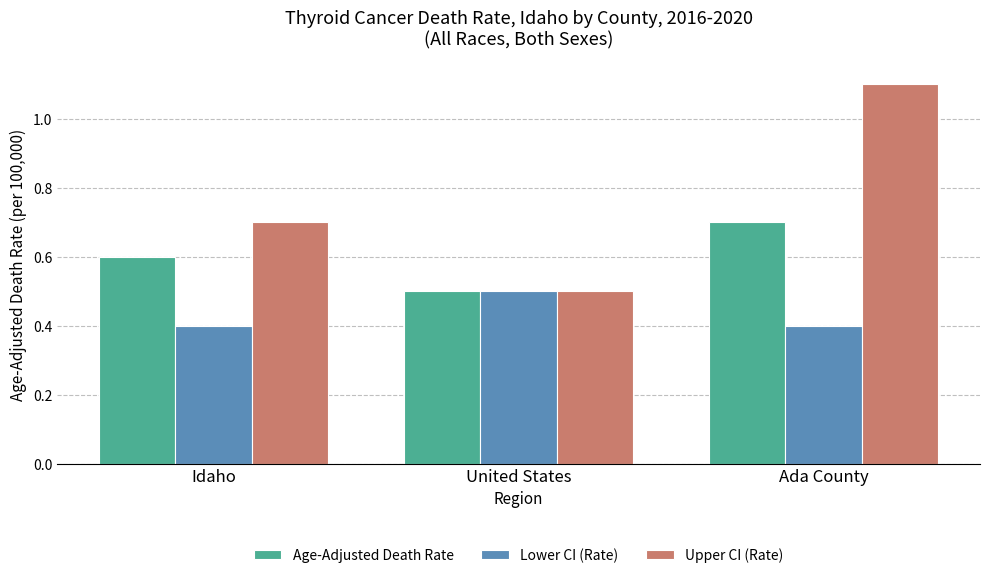

What is the maximum value for Lower CI (Rate)?

0.5